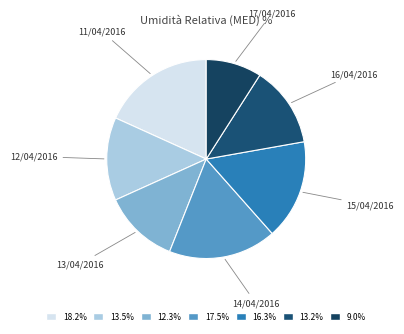

What is the smallest slice in the pie chart?

17/04/2016